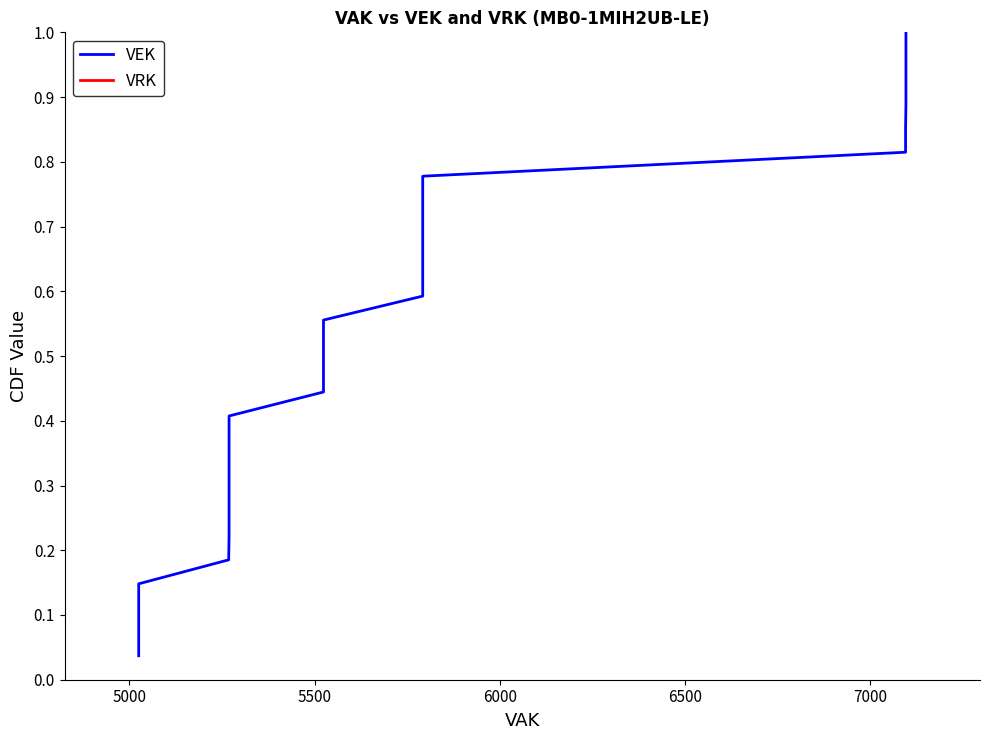

Reading right to left, extract all data points from this chart.

VEK: 1.0	1.0	0.9	0.9	0.9	0.8	0.8	0.7	0.7	0.7	0.6	0.6	0.6	0.5	0.5	0.4	0.4	0.4	0.3	0.3	0.3	0.2	0.2	0.1	0.1	0.1	0.0
VRK: 1.0	1.0	0.9	0.9	0.9	0.8	0.8	0.7	0.7	0.7	0.6	0.6	0.6	0.5	0.5	0.4	0.4	0.4	0.3	0.3	0.3	0.2	0.2	0.1	0.1	0.1	0.0